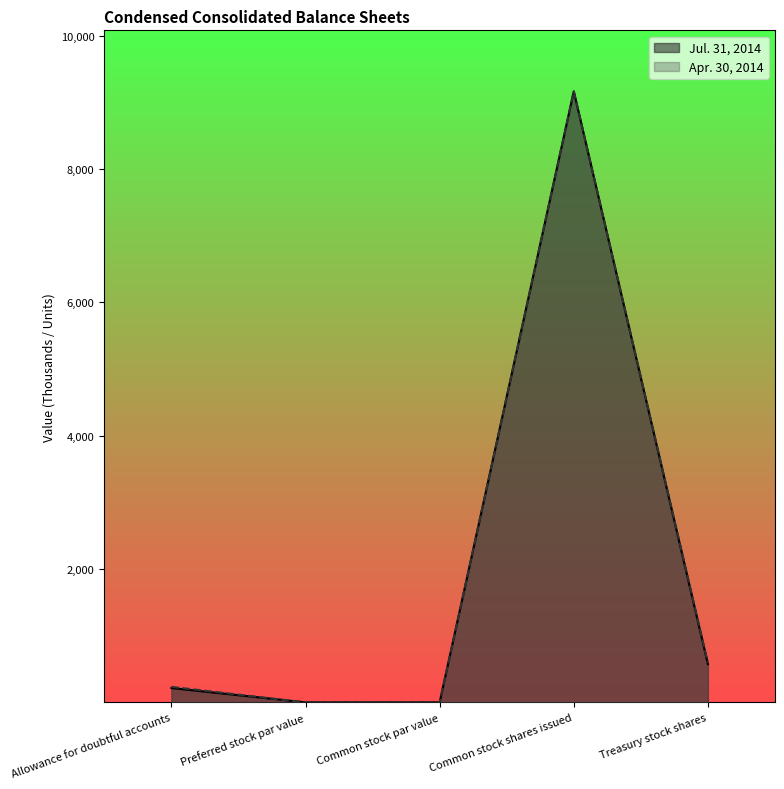

Count the number of categories in the chart.

5